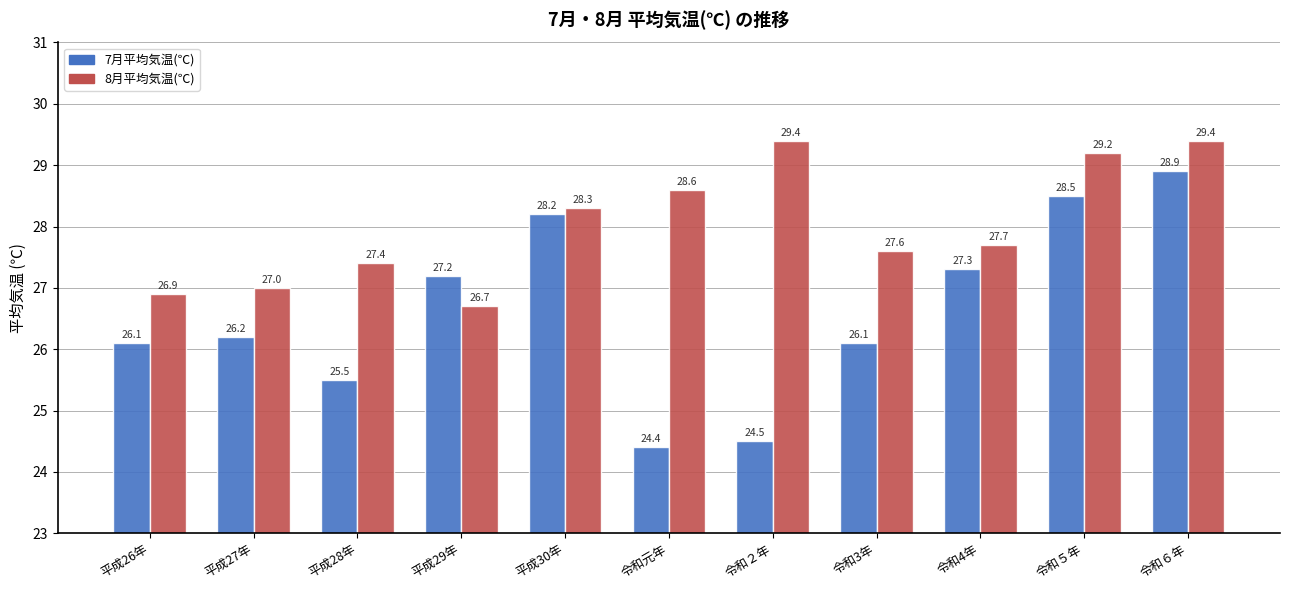

Between 平成28年 and 平成30年, which series saw the biggest shift?

7月平均気温(℃)